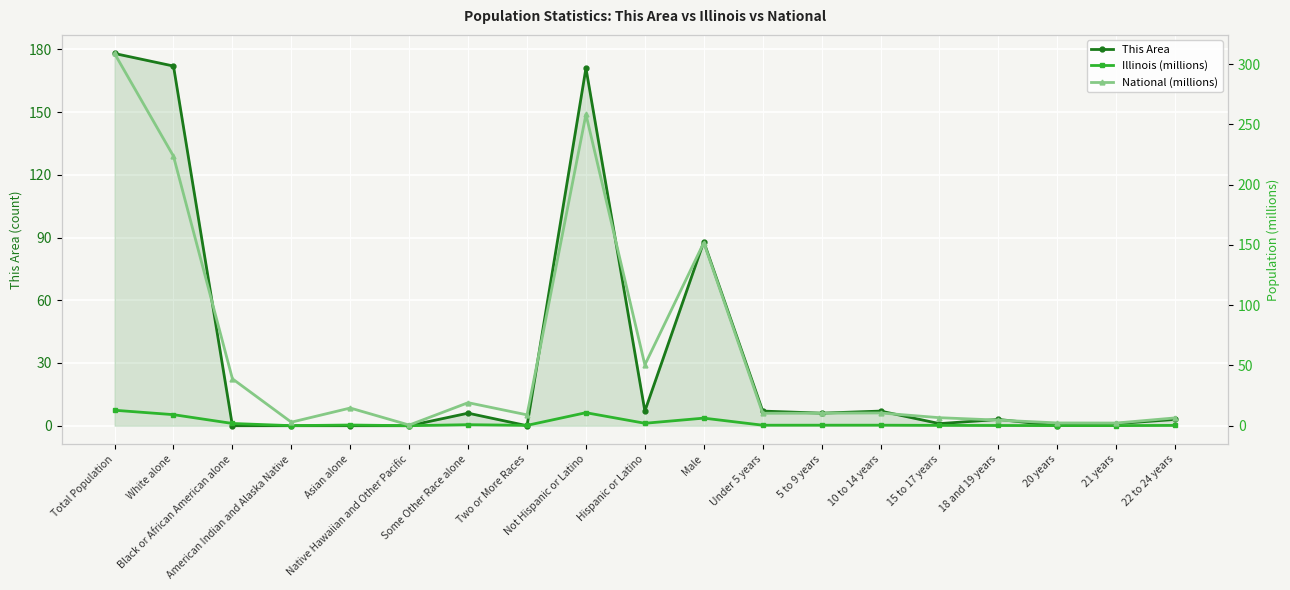

What is the value of the National (millions) point at the 1st from the left?

308.7